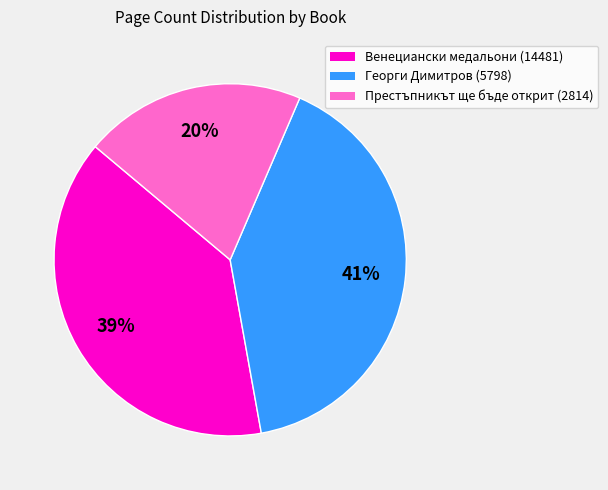

Between Венециански медальони (14481) and Георги Димитров (5798), which is larger?

Георги Димитров (5798)